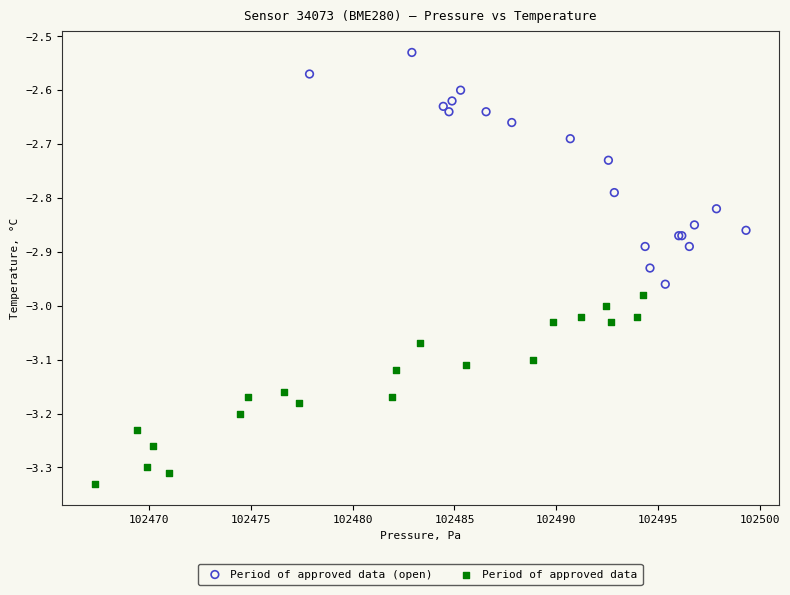

Which series contains the highest Y value?

Period of approved data (open)